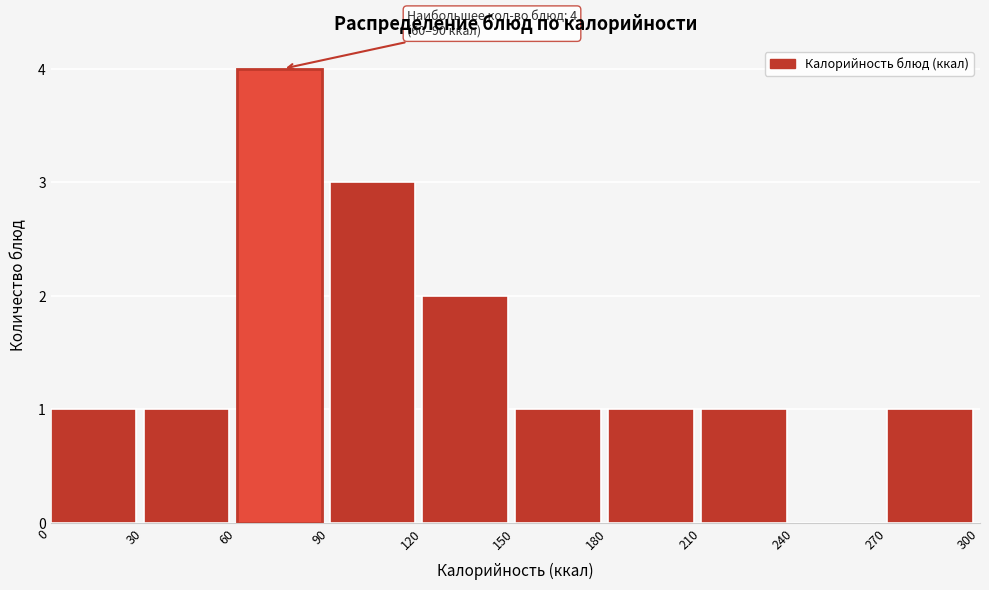

Which range on the x-axis has the tallest bar?

60 to 90